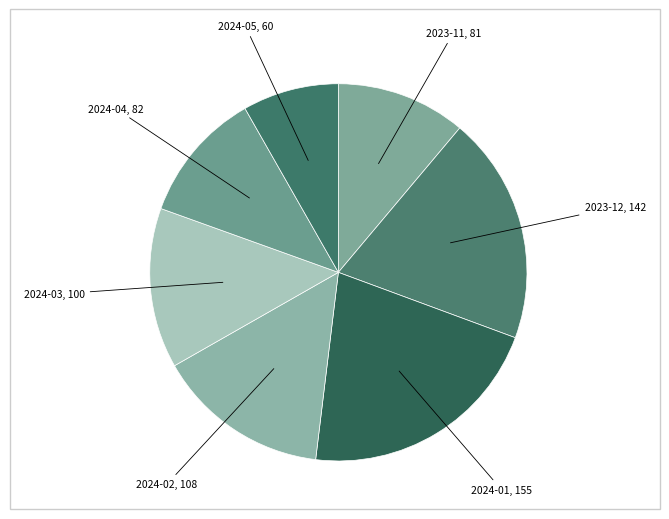

Does any single category account for the majority?

No